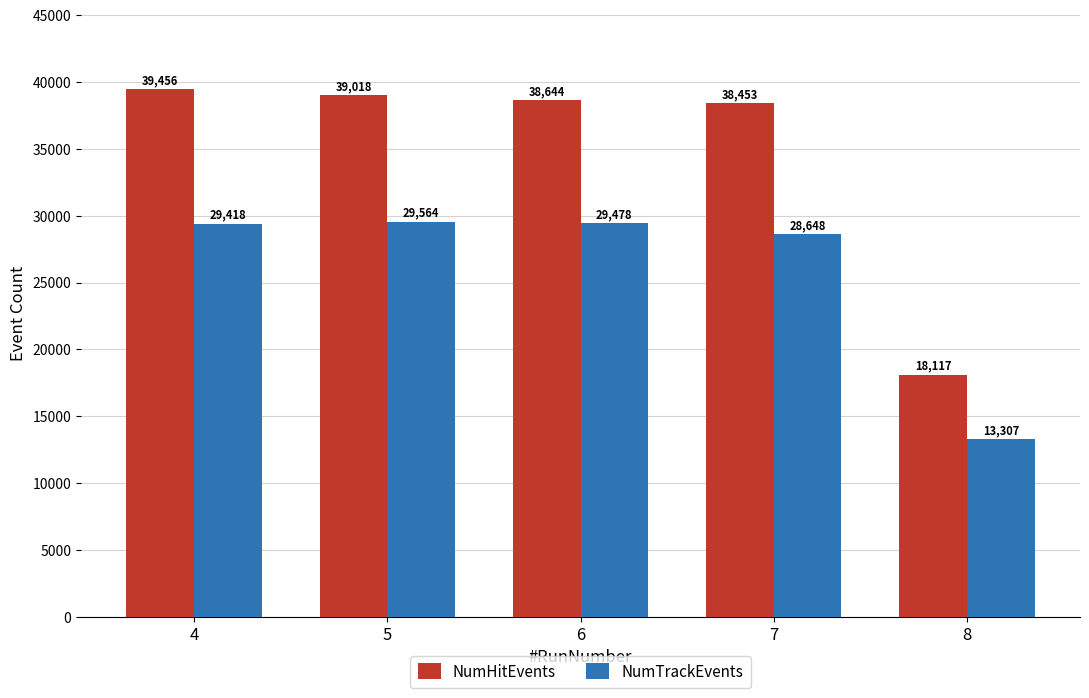

Is it true that NumHitEvents equals 18117 at 8?

True